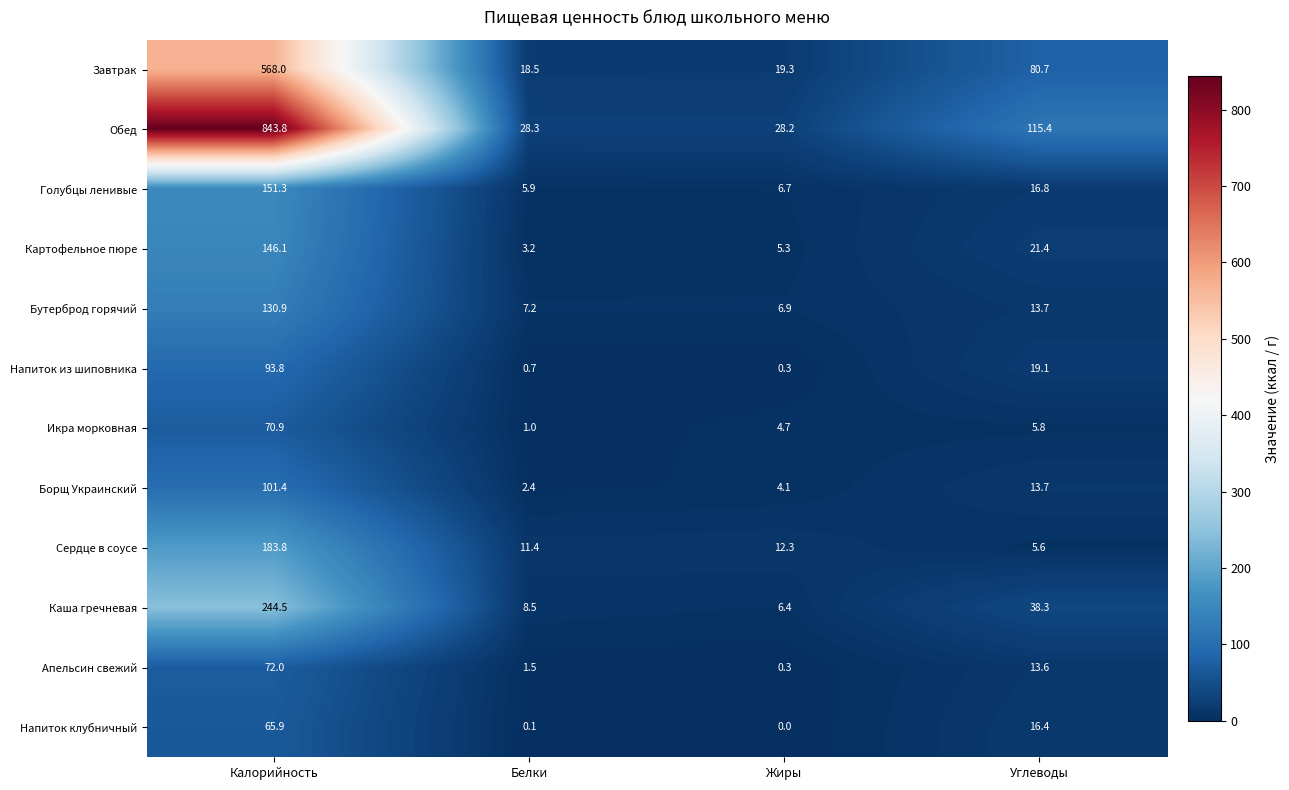

Which series has the largest total across all categories?

Обед